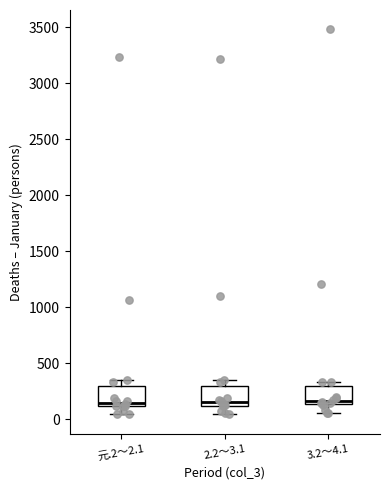

Reading left to right, read every box against the y-axis: the position of its median line, the range the box covers, and the ends of its whiskers. The values are not printed on the chart, so give them approximately, as read against the axis.

元.2～2.1: median 150, box 100 to 300, whiskers 50 to 350
2.2～3.1: median 150, box 100 to 300, whiskers 50 to 350
3.2～4.1: median 150 (just above the box's lower edge), box 150 to 300, whiskers 50 to 350